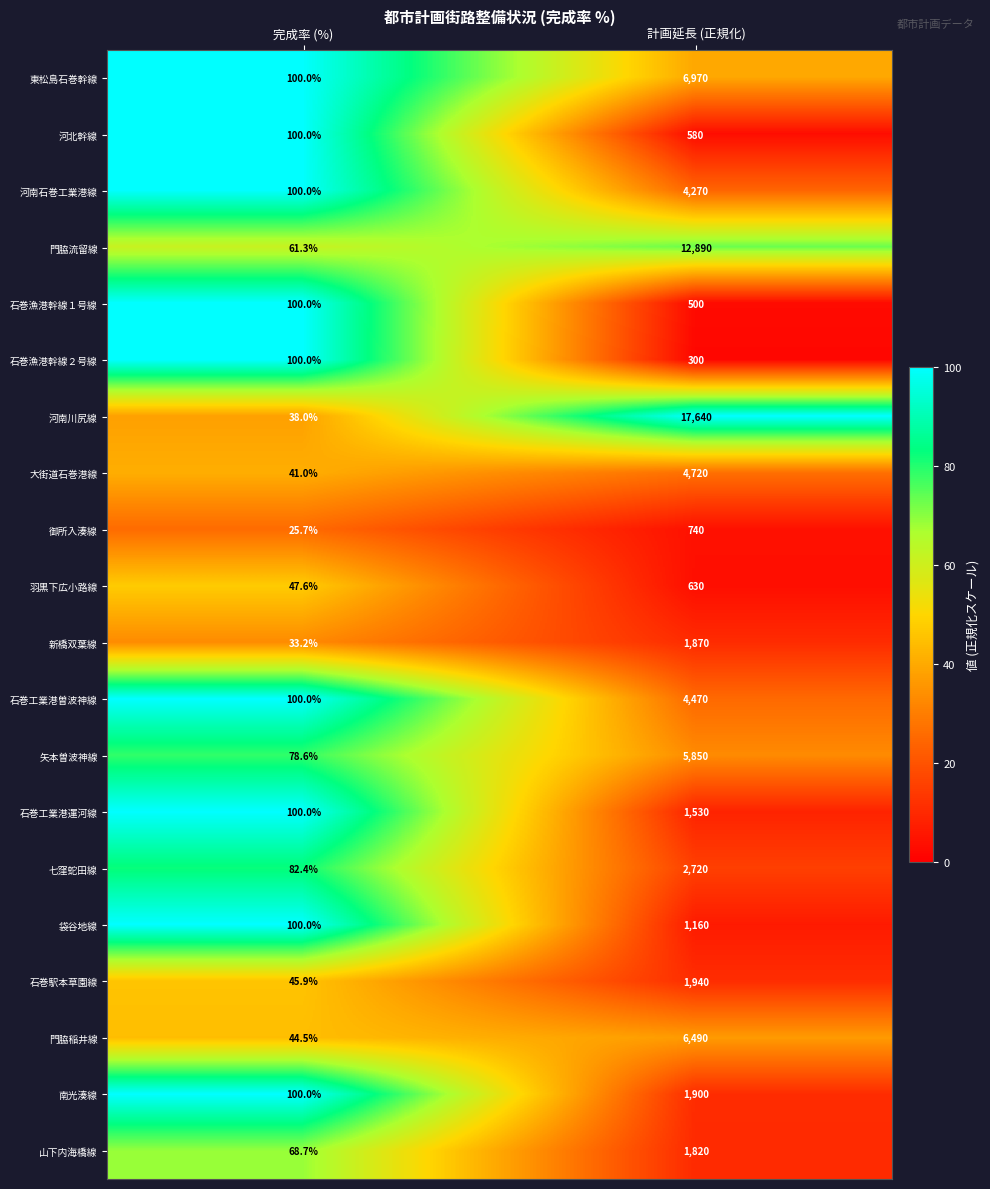

What is the minimum value shown in the chart?

25.7